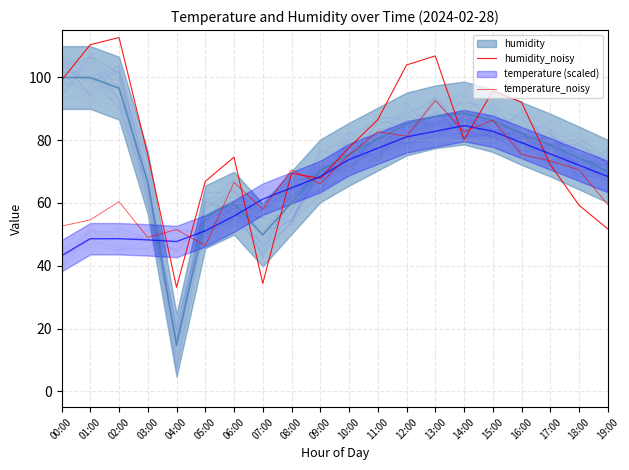

How many times do temperature_noisy and humidity_noisy cross each other?

7